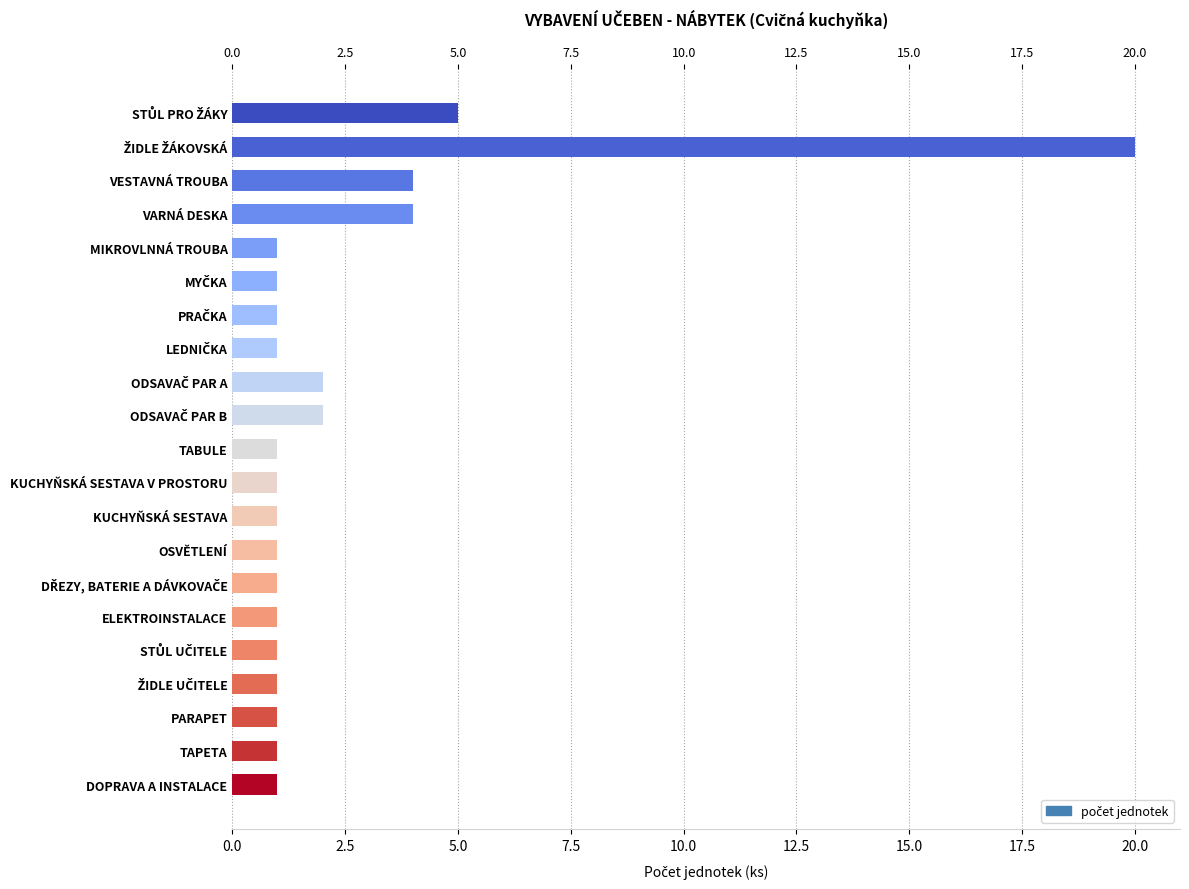

What is the minimum value shown in the chart?

1